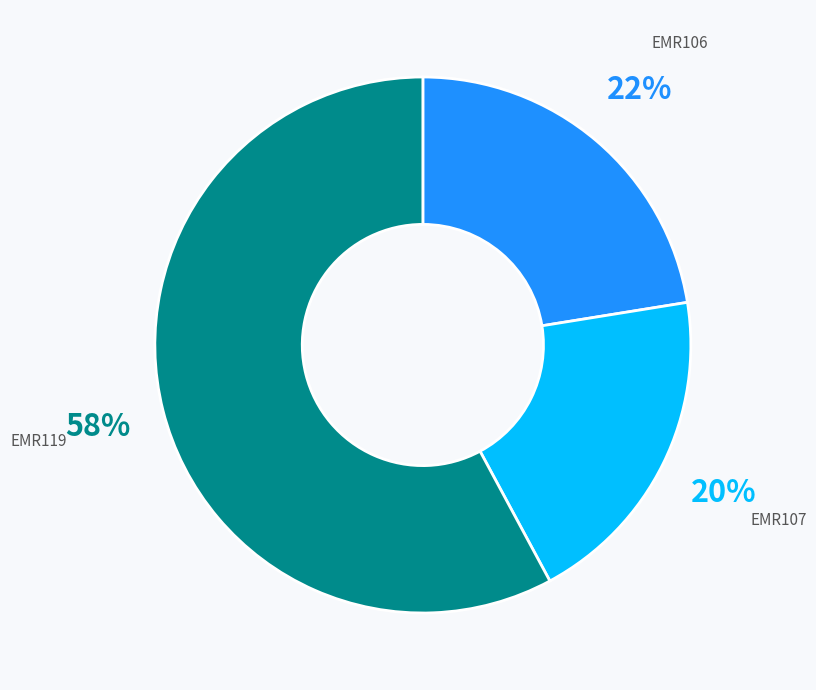

How many slices are in this pie chart?

3